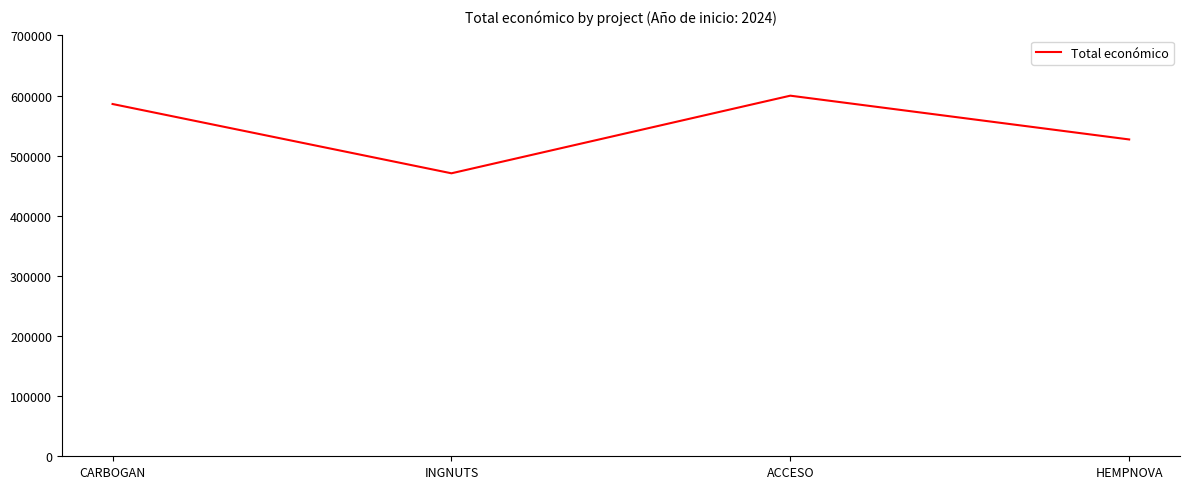

The chart shows a value of 470675 at INGNUTS. True or false?

True